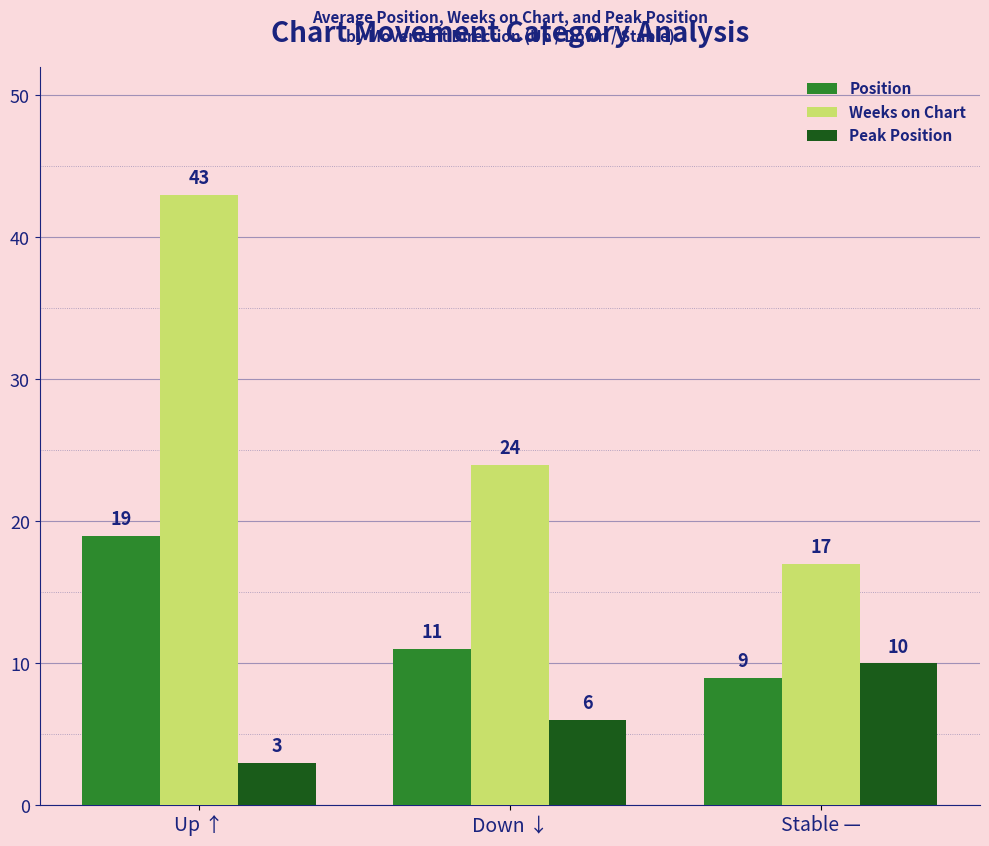

What are all the series names shown in the legend?

Position, Weeks on Chart, Peak Position